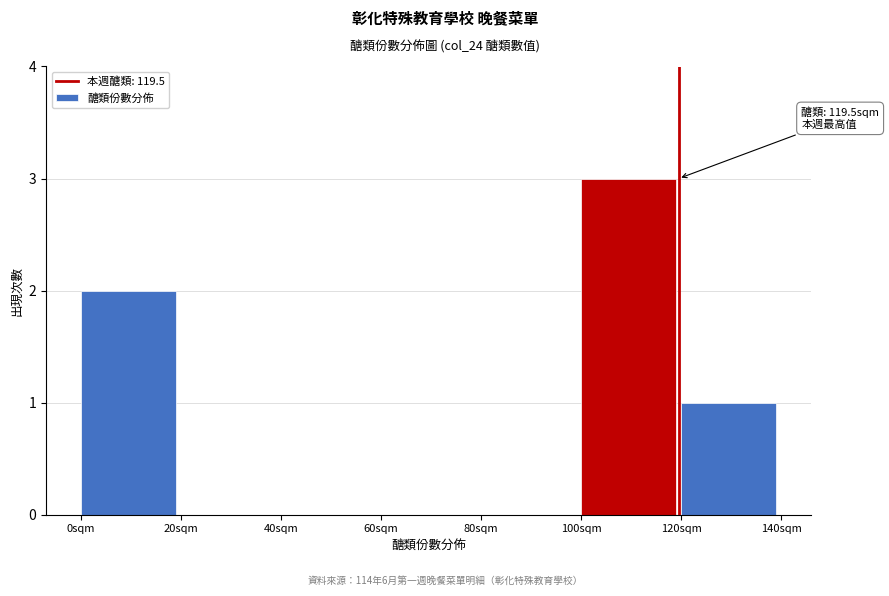

Over which range of the x-axis is the bar tallest?

100 to 120